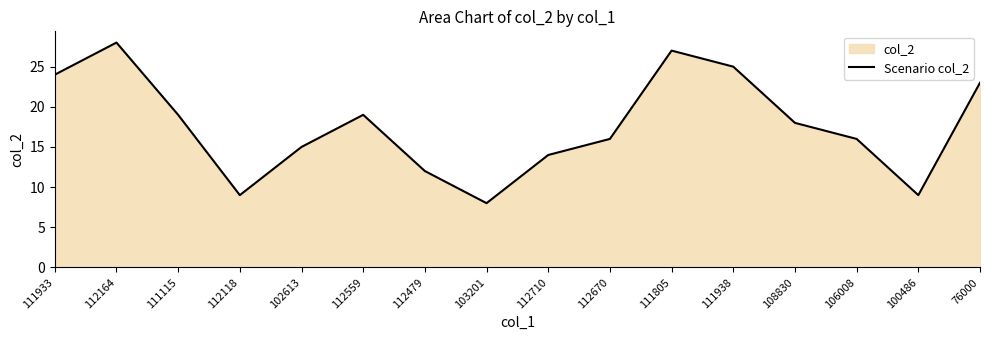

How many lines are shown in the chart?

1